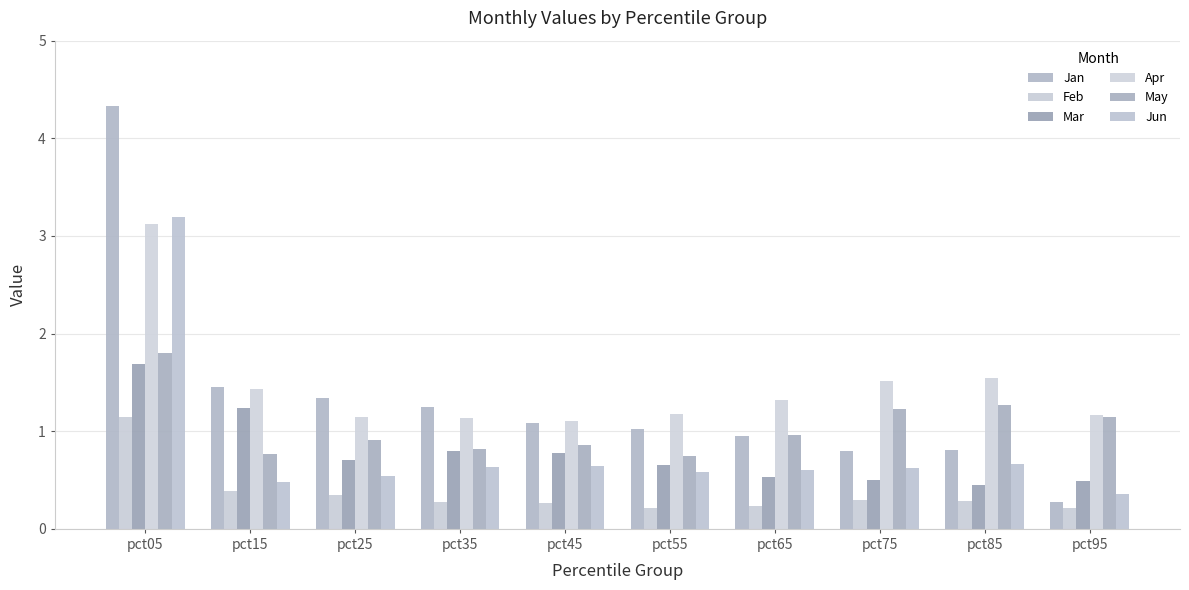

The value of Jun at pct35 is 0.6. True or false?

True